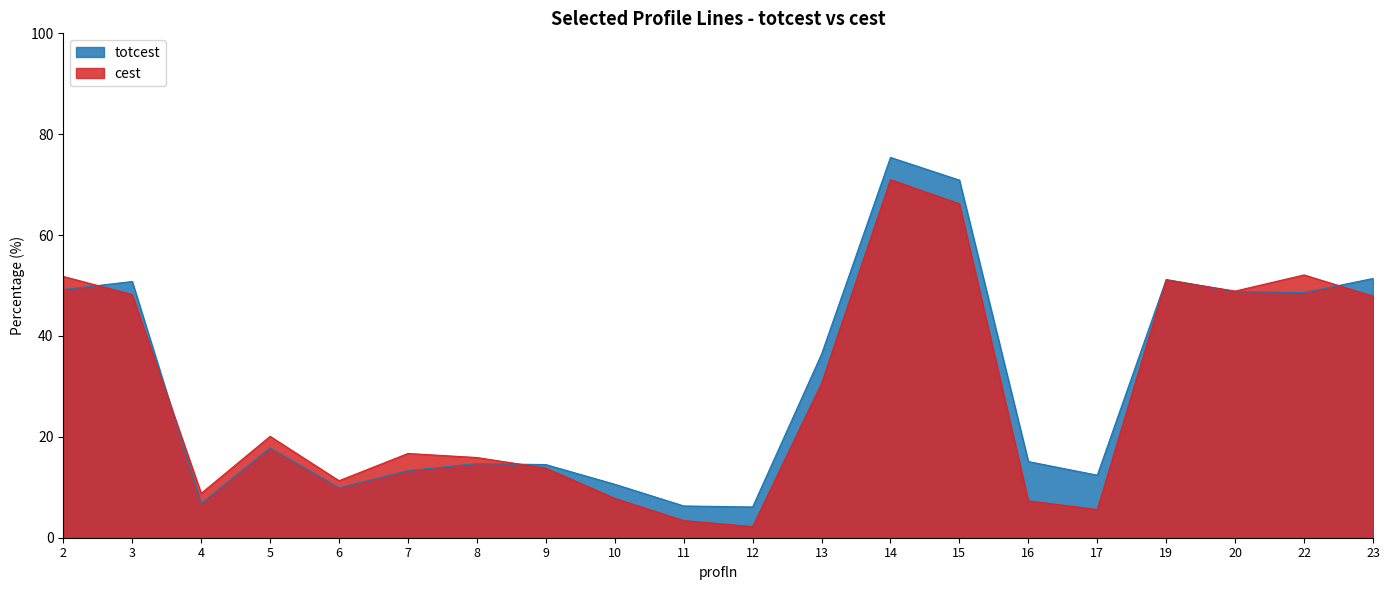

Which series changed the most between 2 and 17?

cest